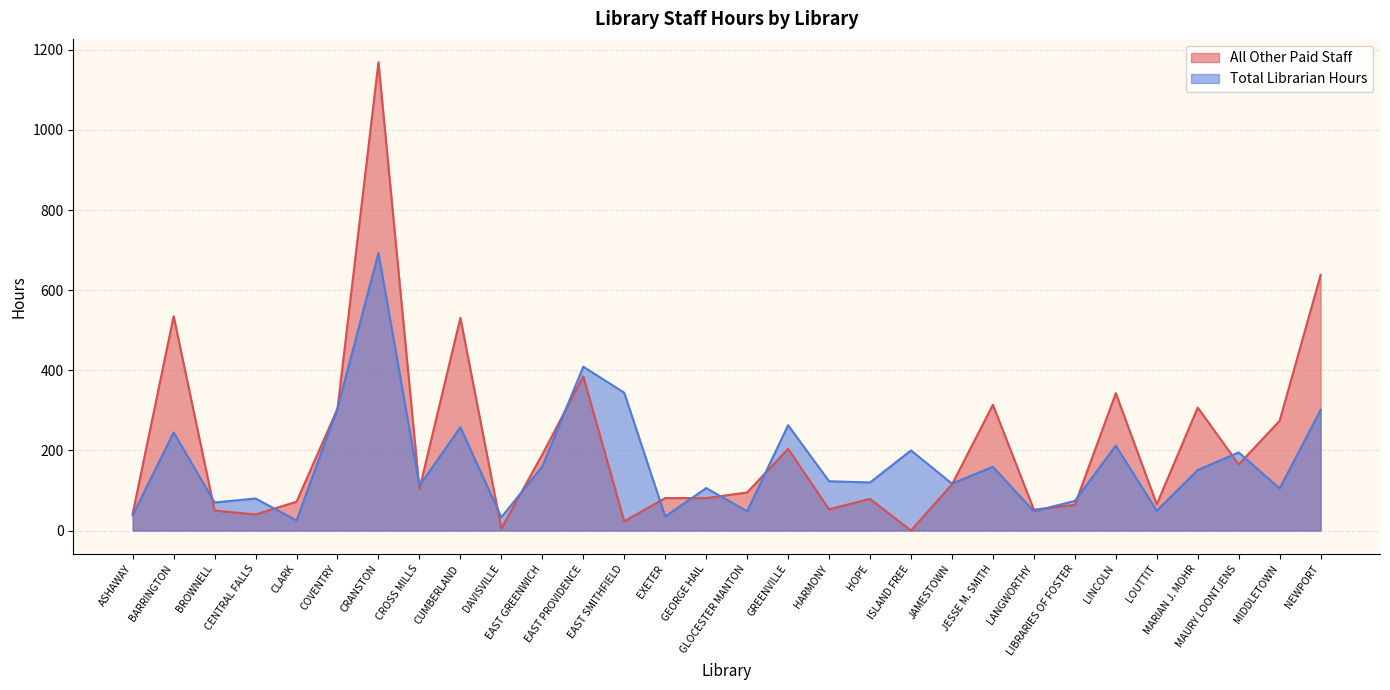

Between CRANSTON and CUMBERLAND, which series saw the biggest shift?

All Other Paid Staff